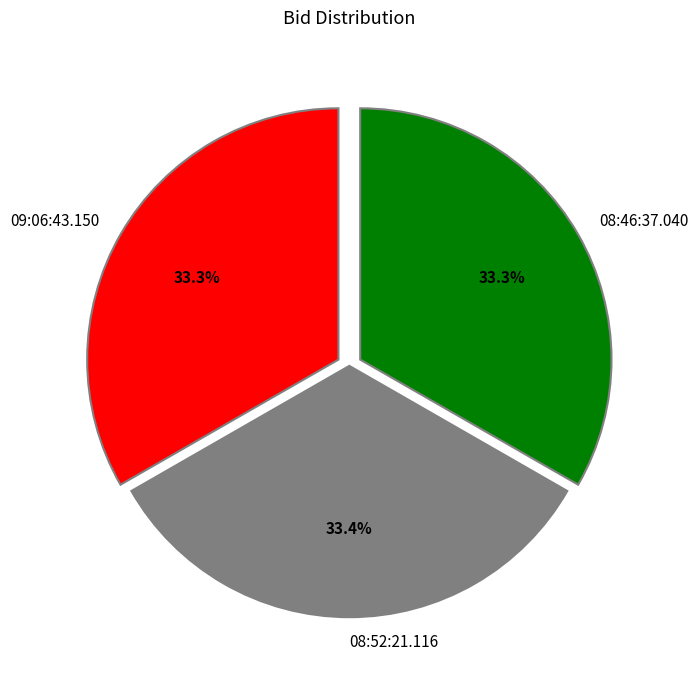

What percentage do 08:52:21.116 and 09:06:43.150 together represent?

66.7%